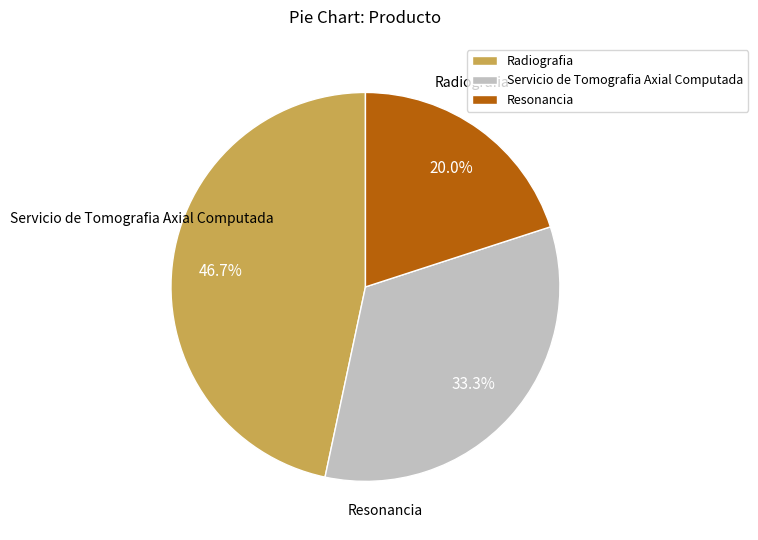

Which category has the biggest portion of the pie?

Radiografia